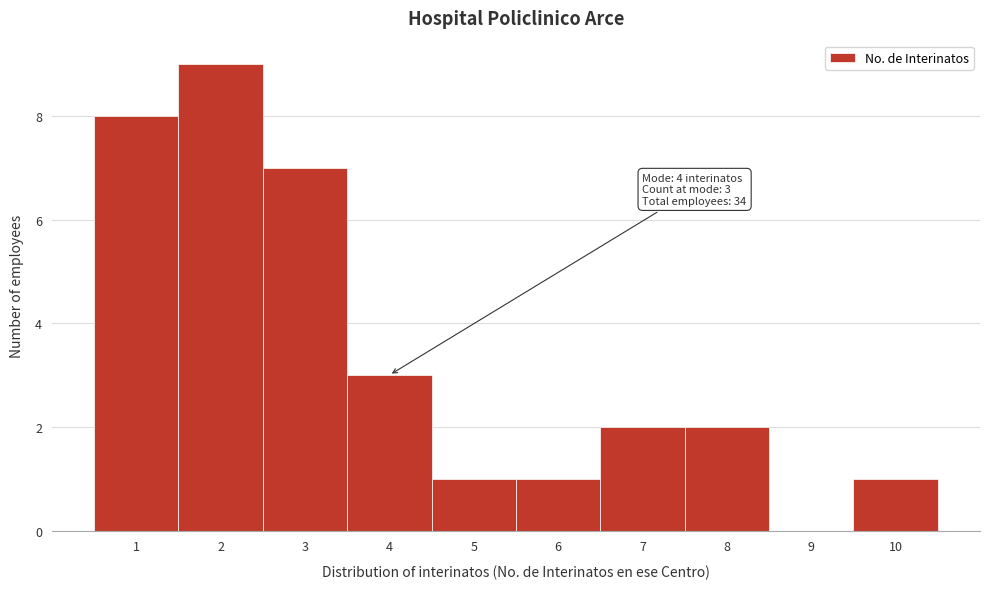

Which range on the x-axis has the tallest bar?

1.5 to 2.5